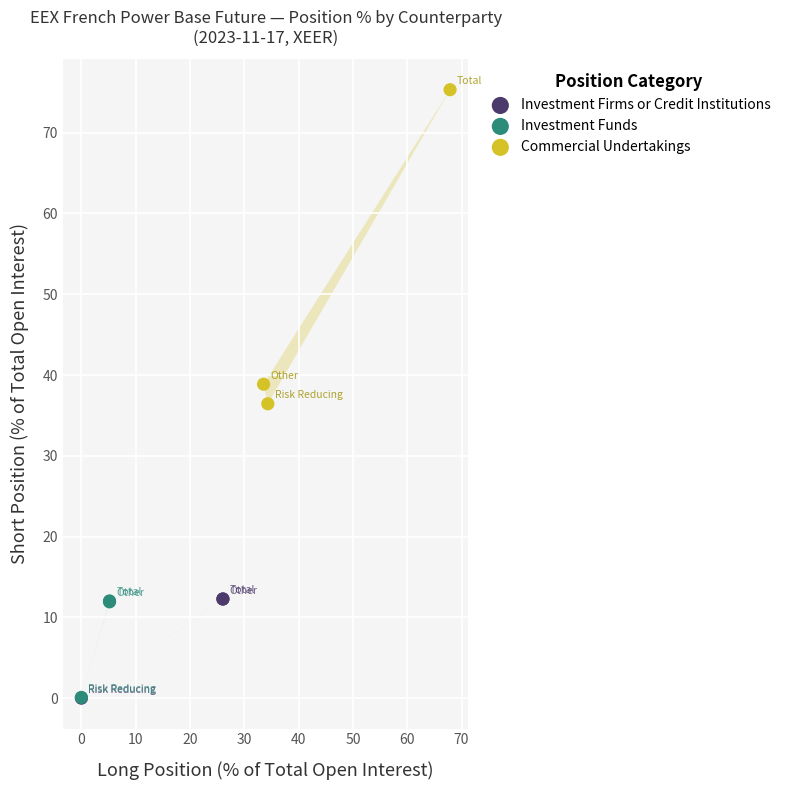

Which series has the widest spread of Y values?

Commercial Undertakings